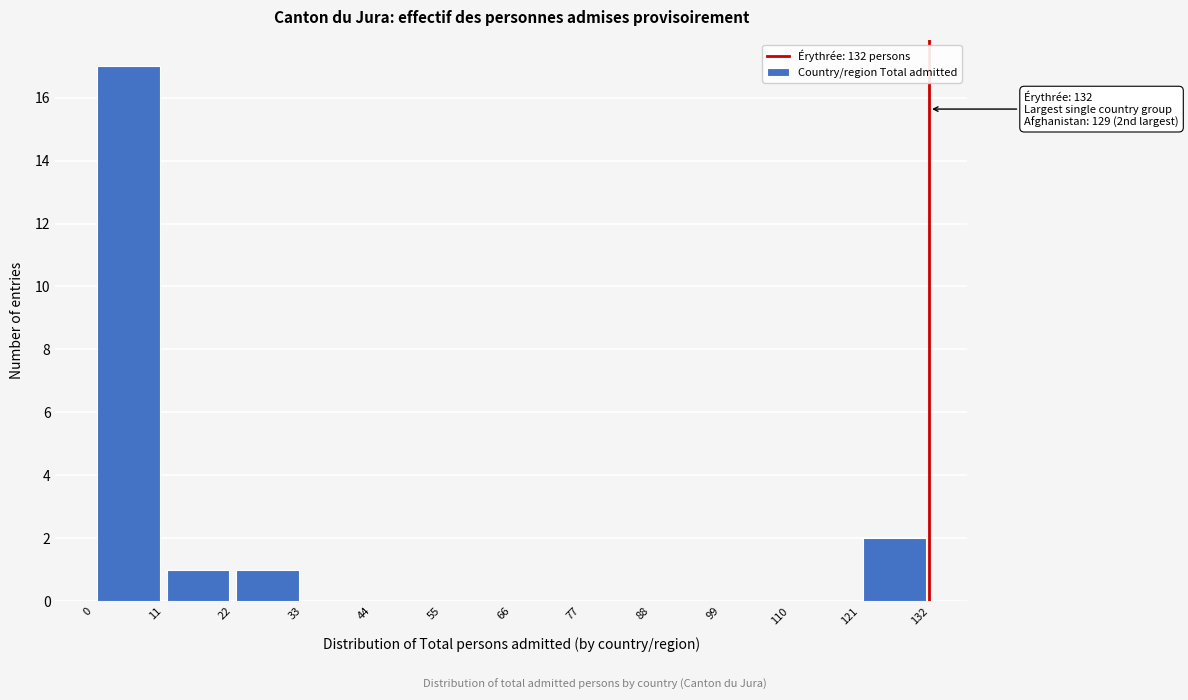

Over which range of the x-axis is the bar tallest?

0 to 11